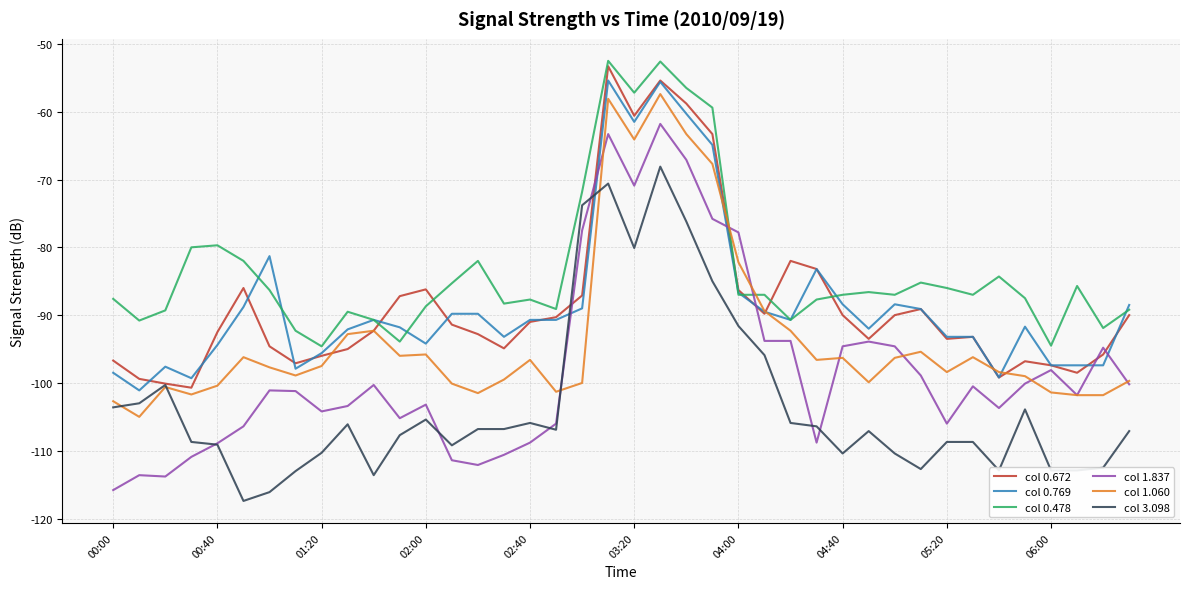

List the series in order of their peak value, lowest first.

col 3.098, col 1.837, col 1.060, col 0.769, col 0.672, col 0.478